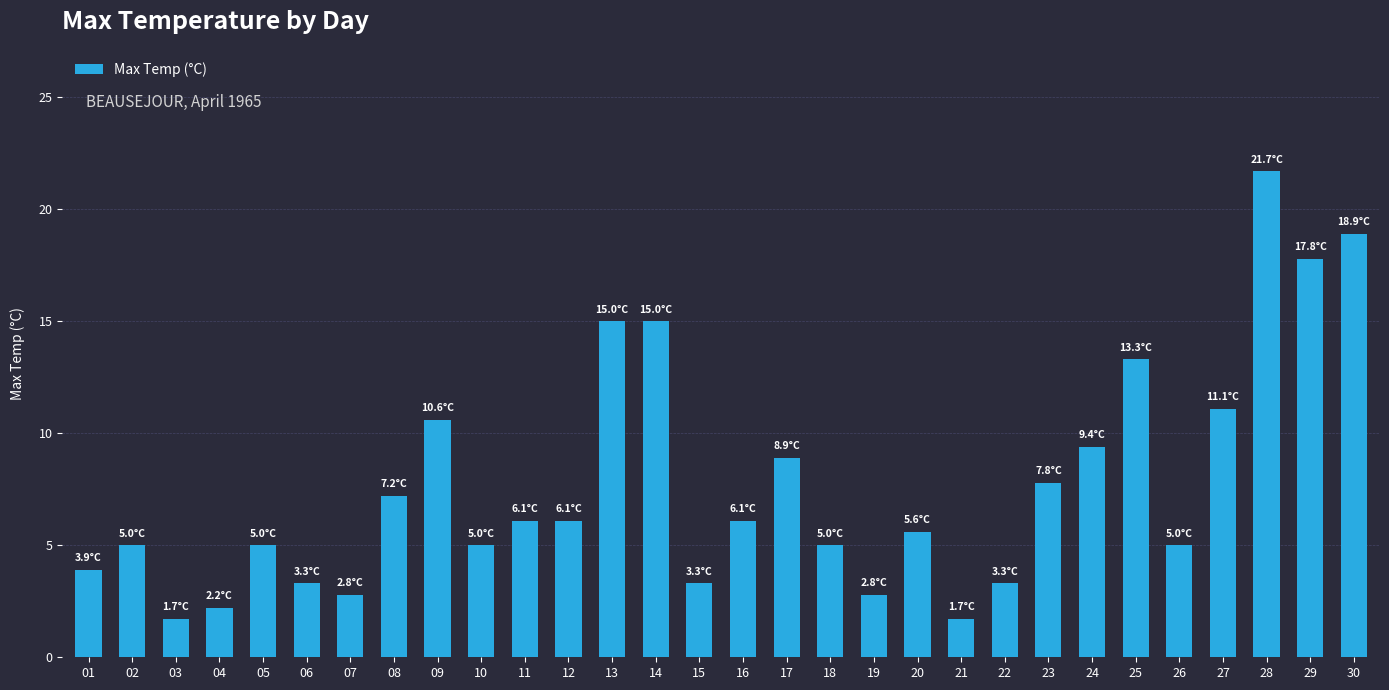

Reading left to right, transcribe all the data shown in this chart.

01=3.9	02=5.0	03=1.7	04=2.2	05=5.0	06=3.3	07=2.8	08=7.2	09=10.6	10=5.0	11=6.1	12=6.1	13=15.0	14=15.0	15=3.3	16=6.1	17=8.9	18=5.0	19=2.8	20=5.6	21=1.7	22=3.3	23=7.8	24=9.4	25=13.3	26=5.0	27=11.1	28=21.7	29=17.8	30=18.9